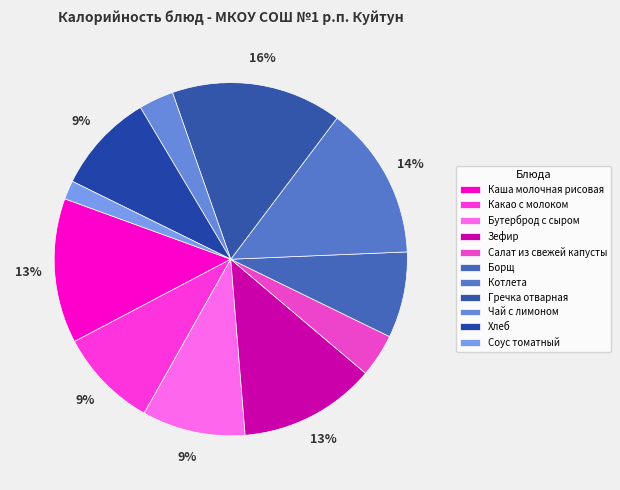

To the nearest percent, what is the combined percentage of Соус томатный and Гречка отварная?

17%